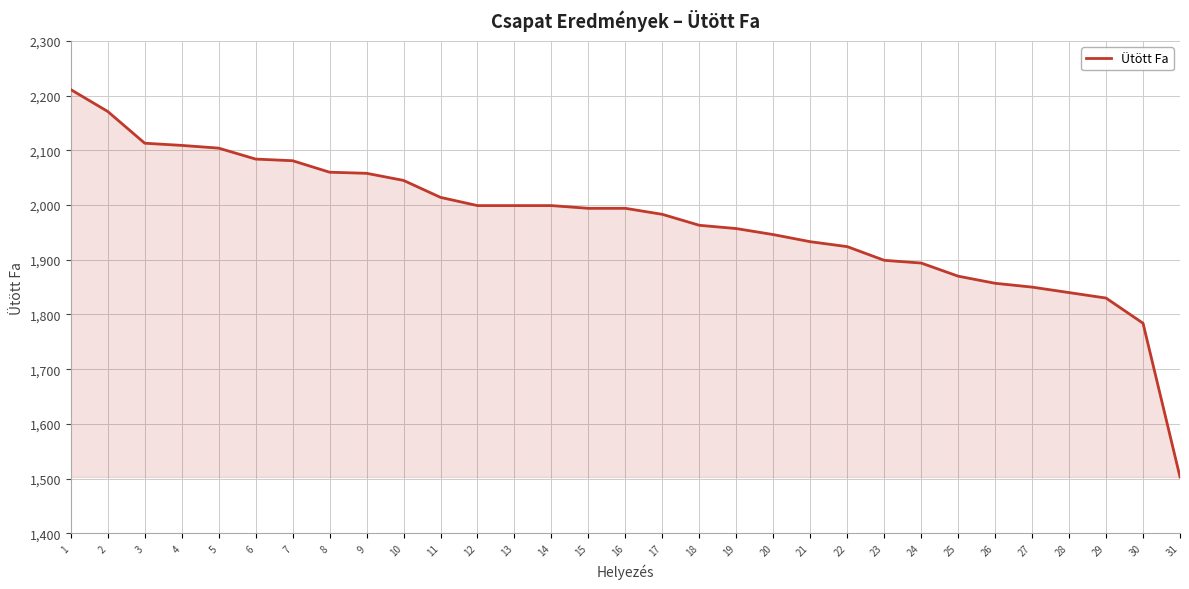

What is the sum of the values at 12 and 13?

3998